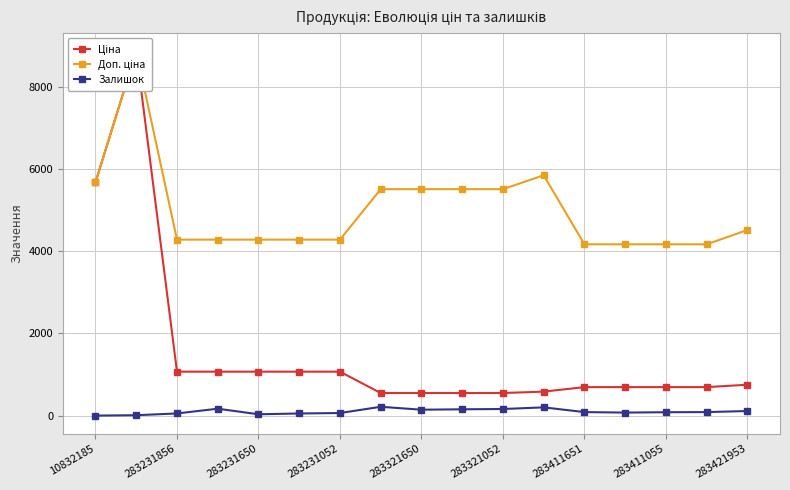

What is the difference between the maximum and minimum values in the Ціна series?

8306.1